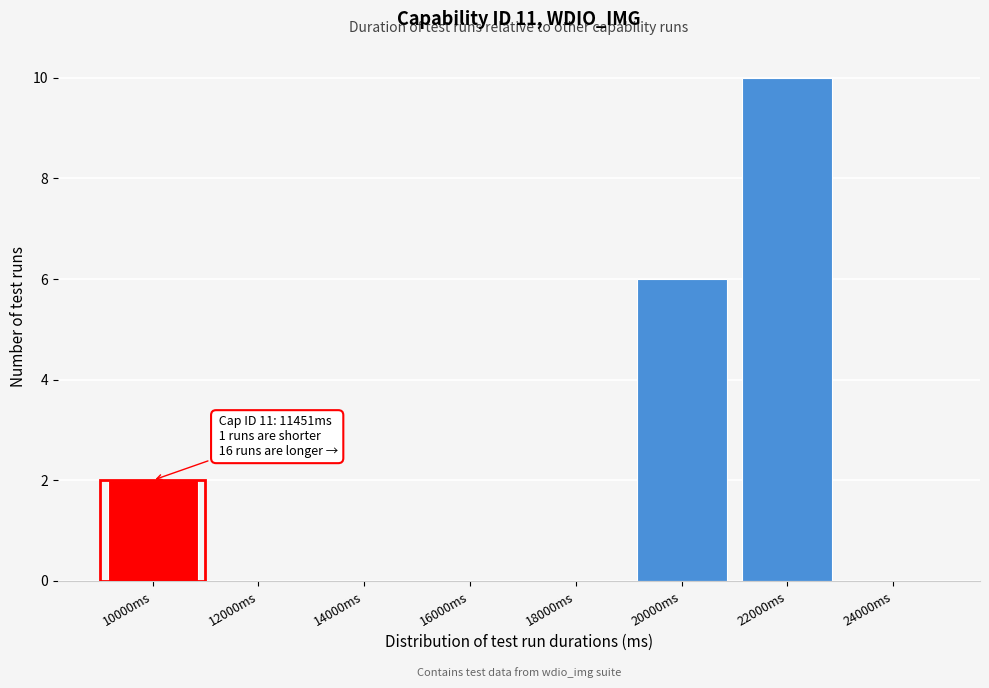

Reading left to right, list all the values displayed in this chart.

10000ms=2	12000ms=0	14000ms=0	16000ms=0	18000ms=0	20000ms=6	22000ms=10	24000ms=0